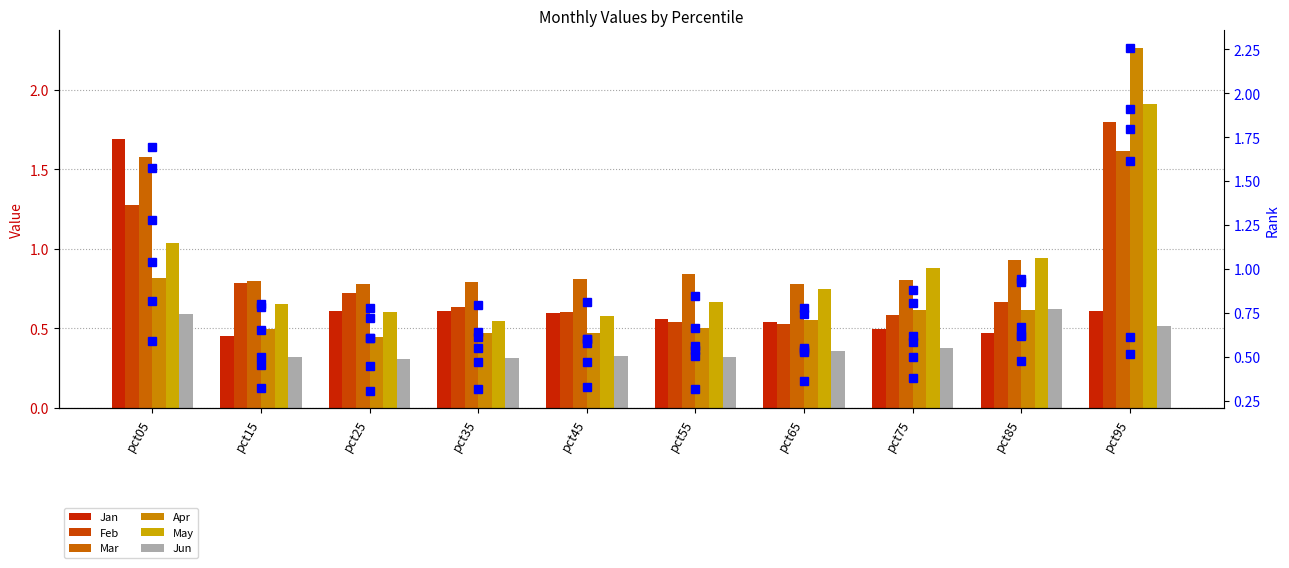

The Apr series shows 0.6 at pct85. True or false?

True